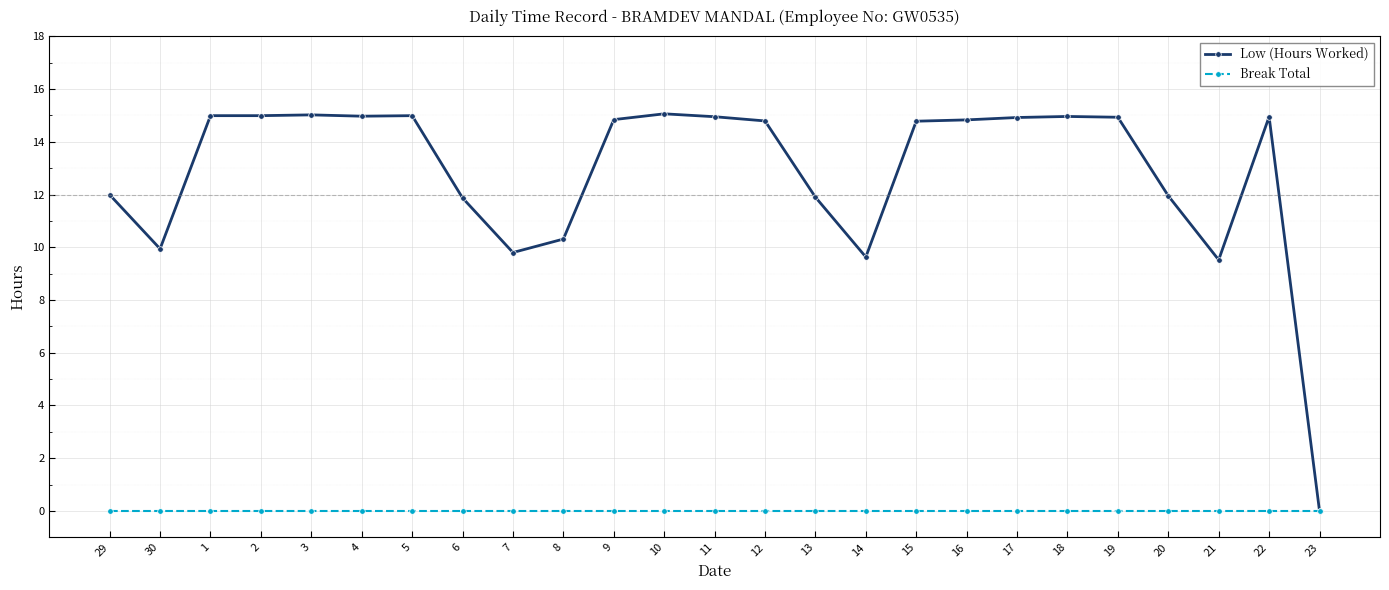

What is the maximum value for Low (Hours Worked)?

15.1